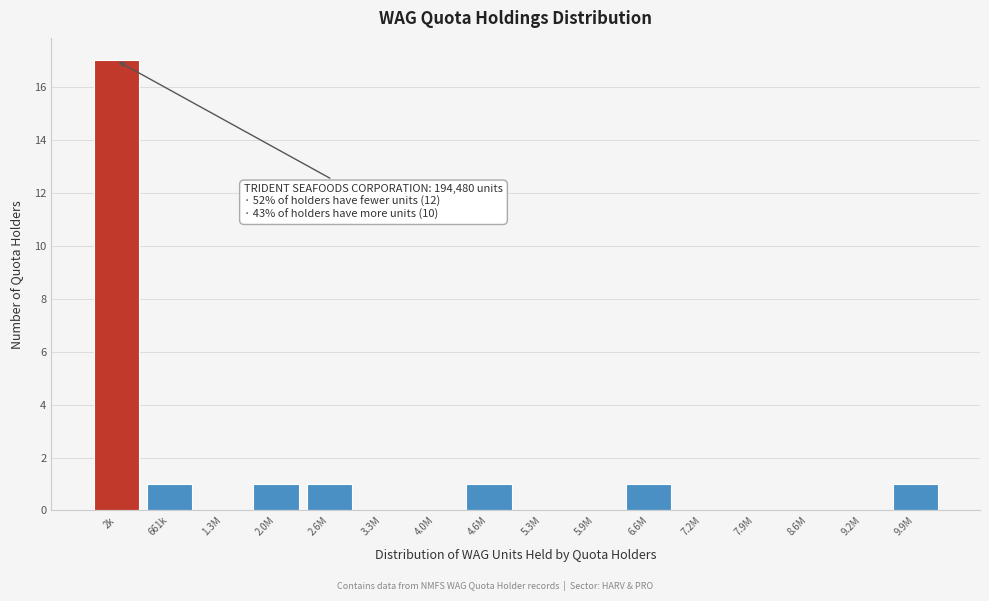

Reading left to right, what are all the values shown in this chart?

2k=17	661k=1	1.3M=0	2.0M=1	2.6M=1	3.3M=0	4.0M=0	4.6M=1	5.3M=0	5.9M=0	6.6M=1	7.2M=0	7.9M=0	8.6M=0	9.2M=0	9.9M=1